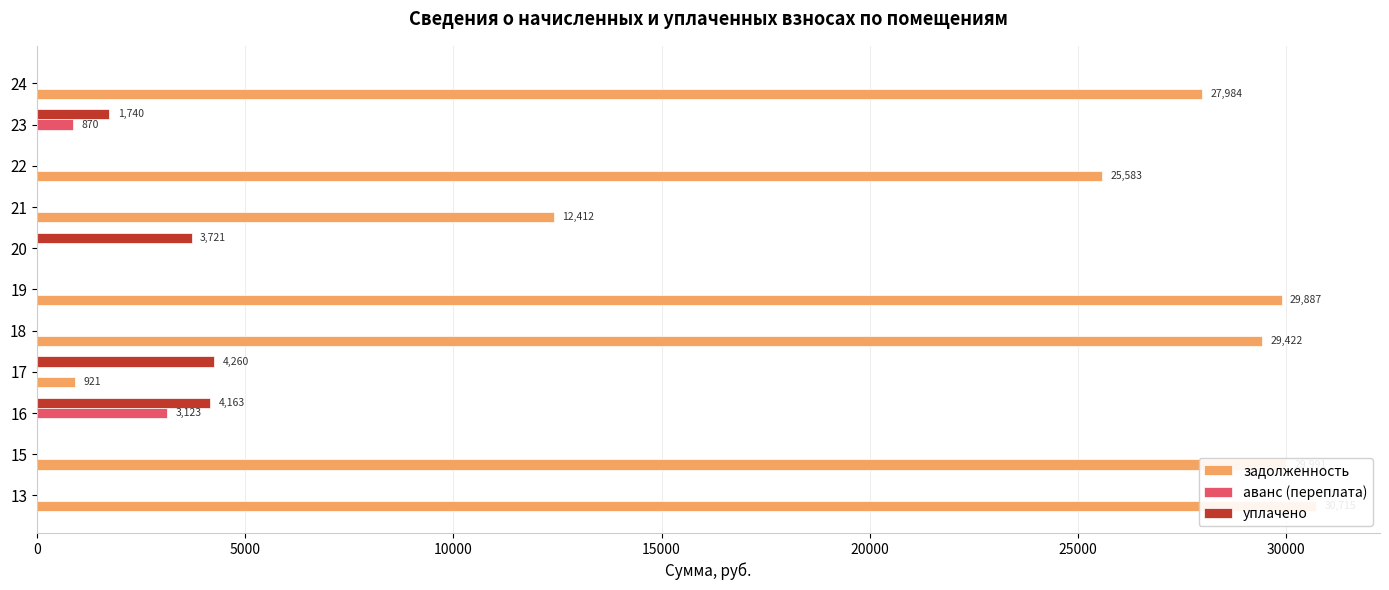

Which series changed the most between 17 and 19?

задолженность